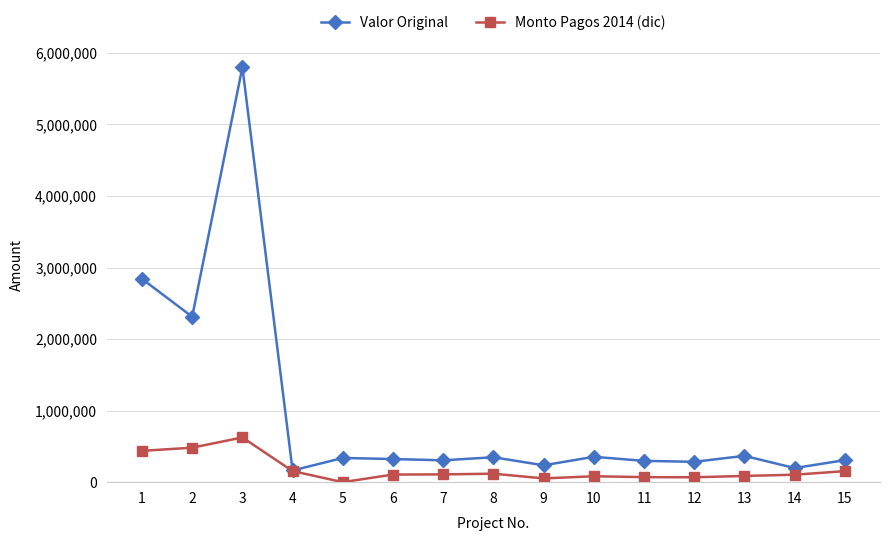

List the series in order of their overall mean, highest first.

Valor Original, Monto Pagos 2014 (dic)